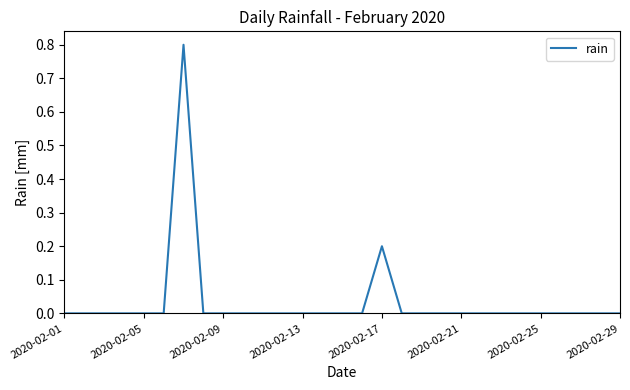

What is the greatest value displayed?

0.8